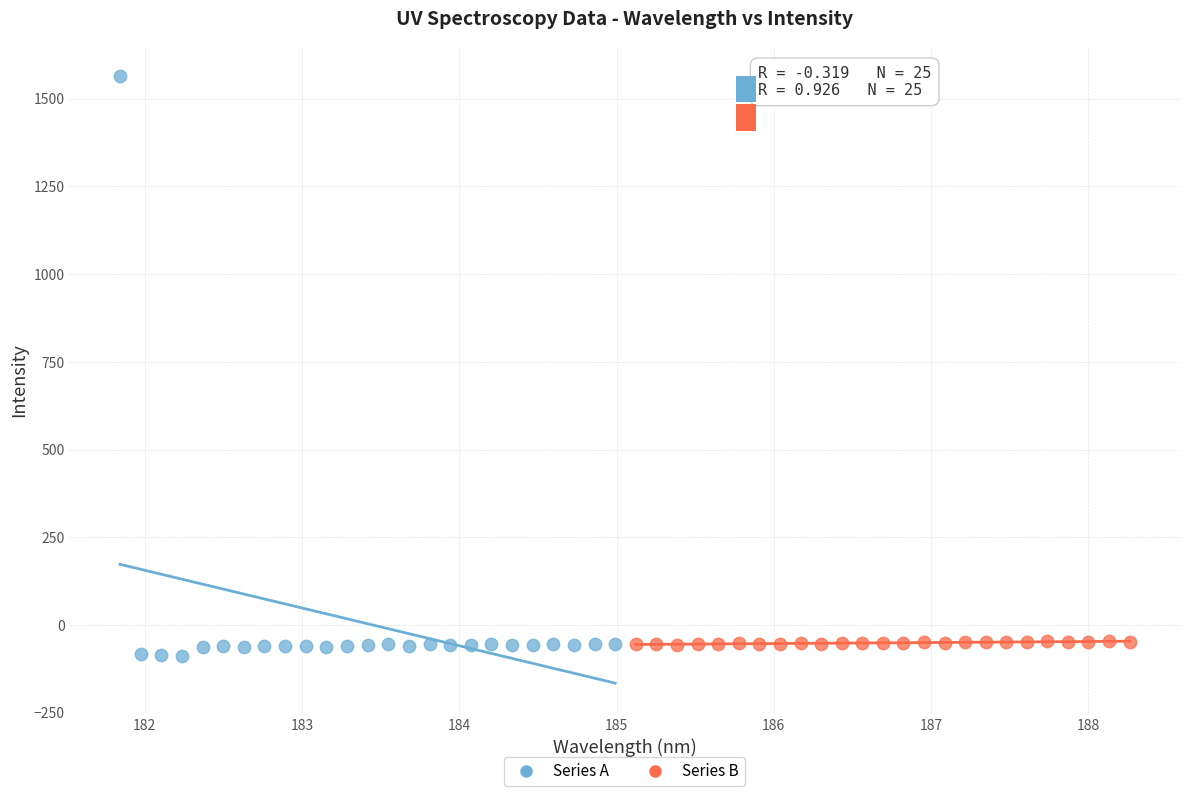

Which series reaches the maximum Y coordinate?

Series A